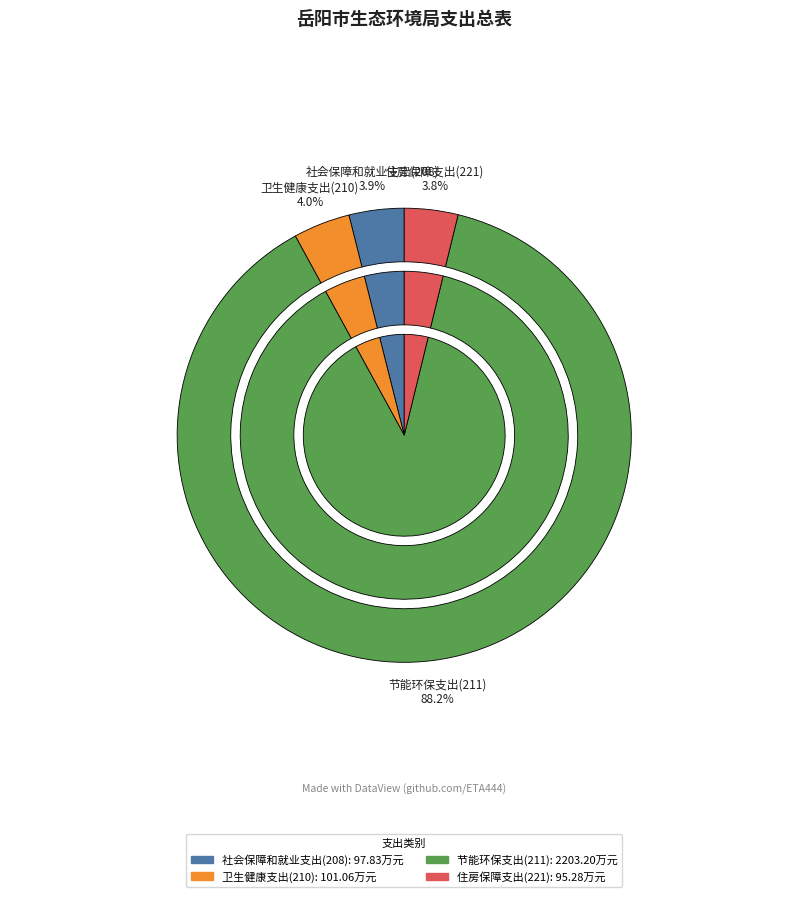

Is there any slice that represents more than half of the pie?

Yes